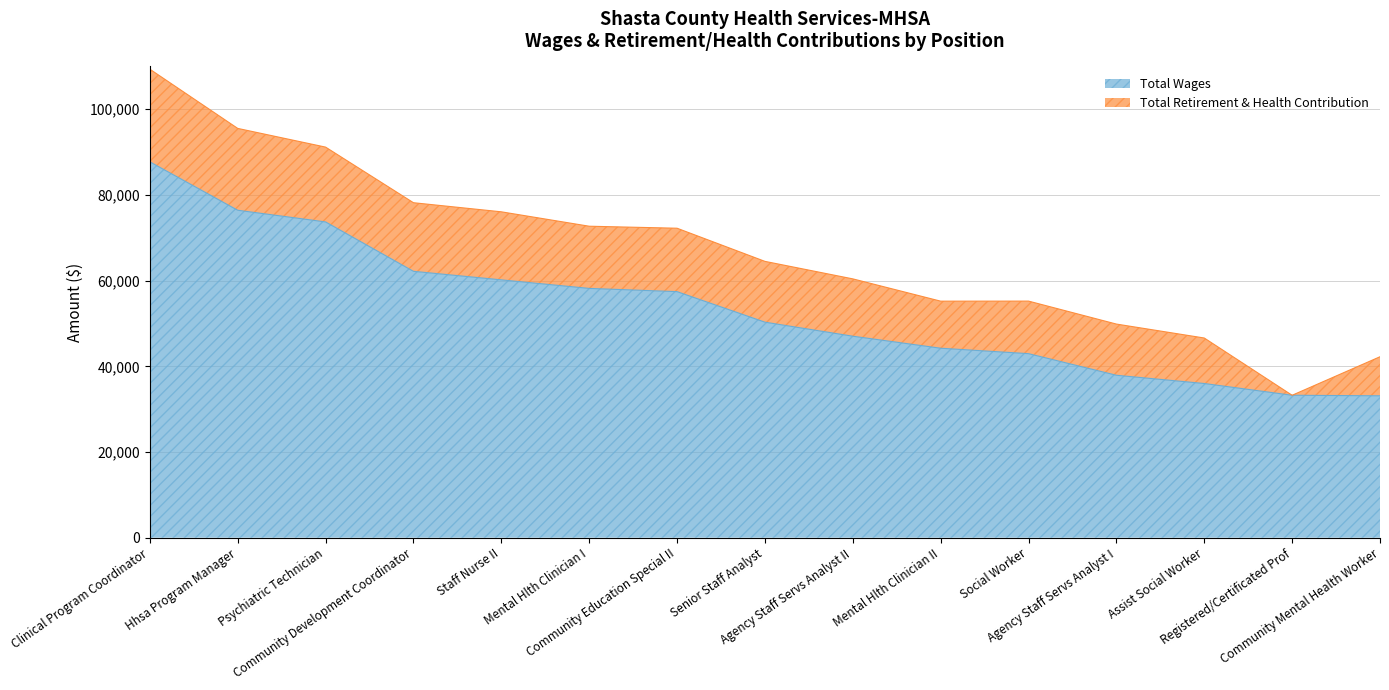

Which has a higher value, Community Education Special II or Mental Hlth Clinician II?

Community Education Special II